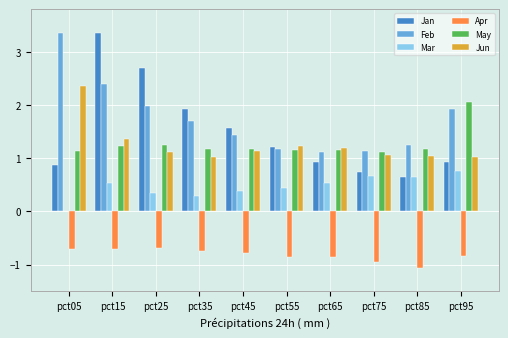

Which category has the highest value in the Mar series?

pct95